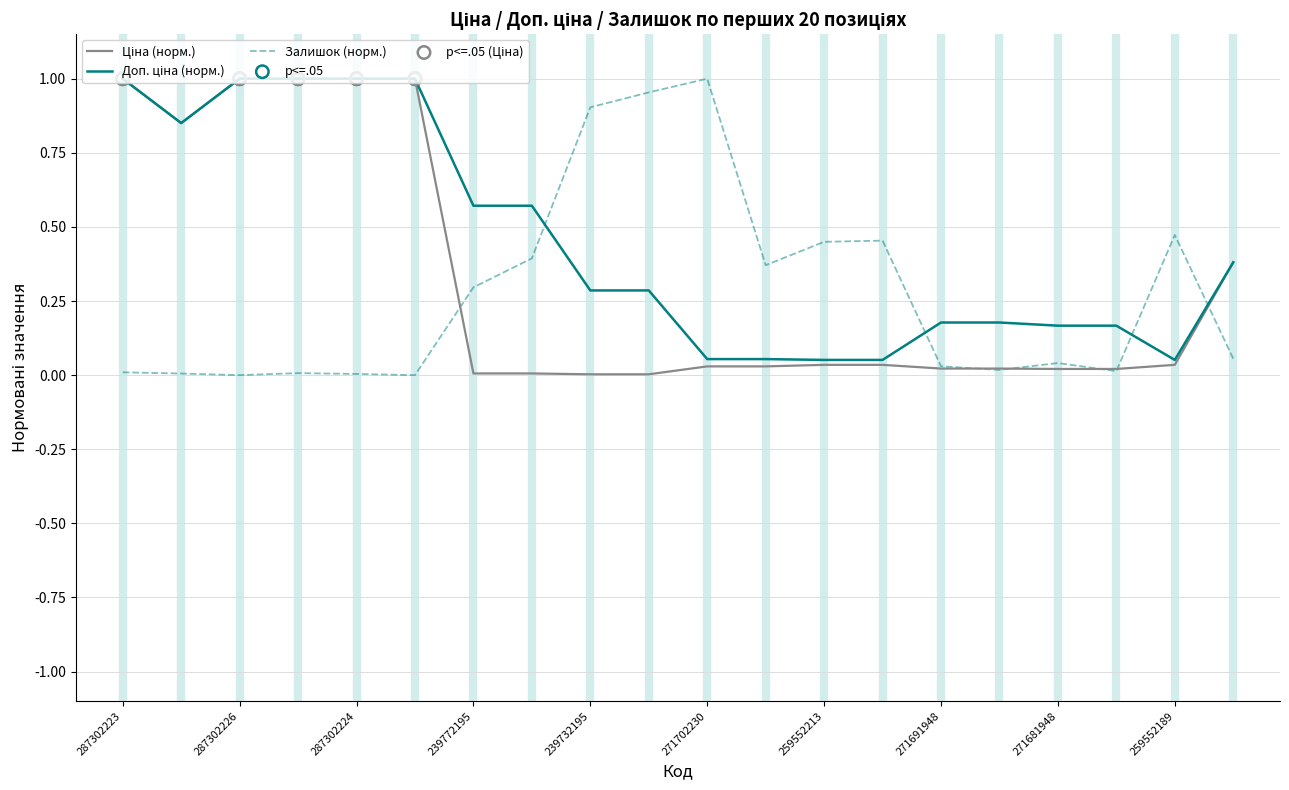

At how many categories does at least one series exceed 0?

20